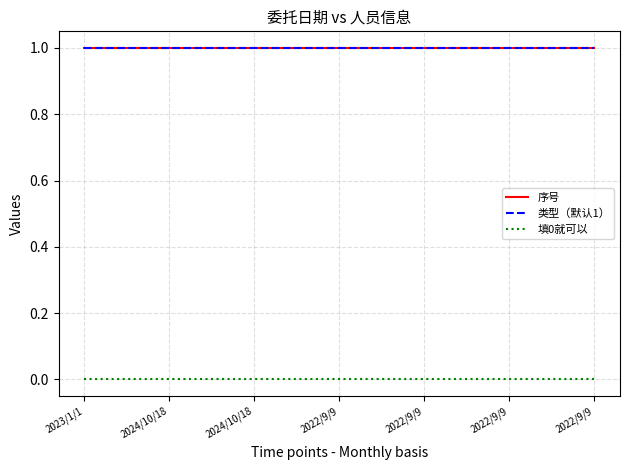

Does the chart have visible grid lines?

Yes